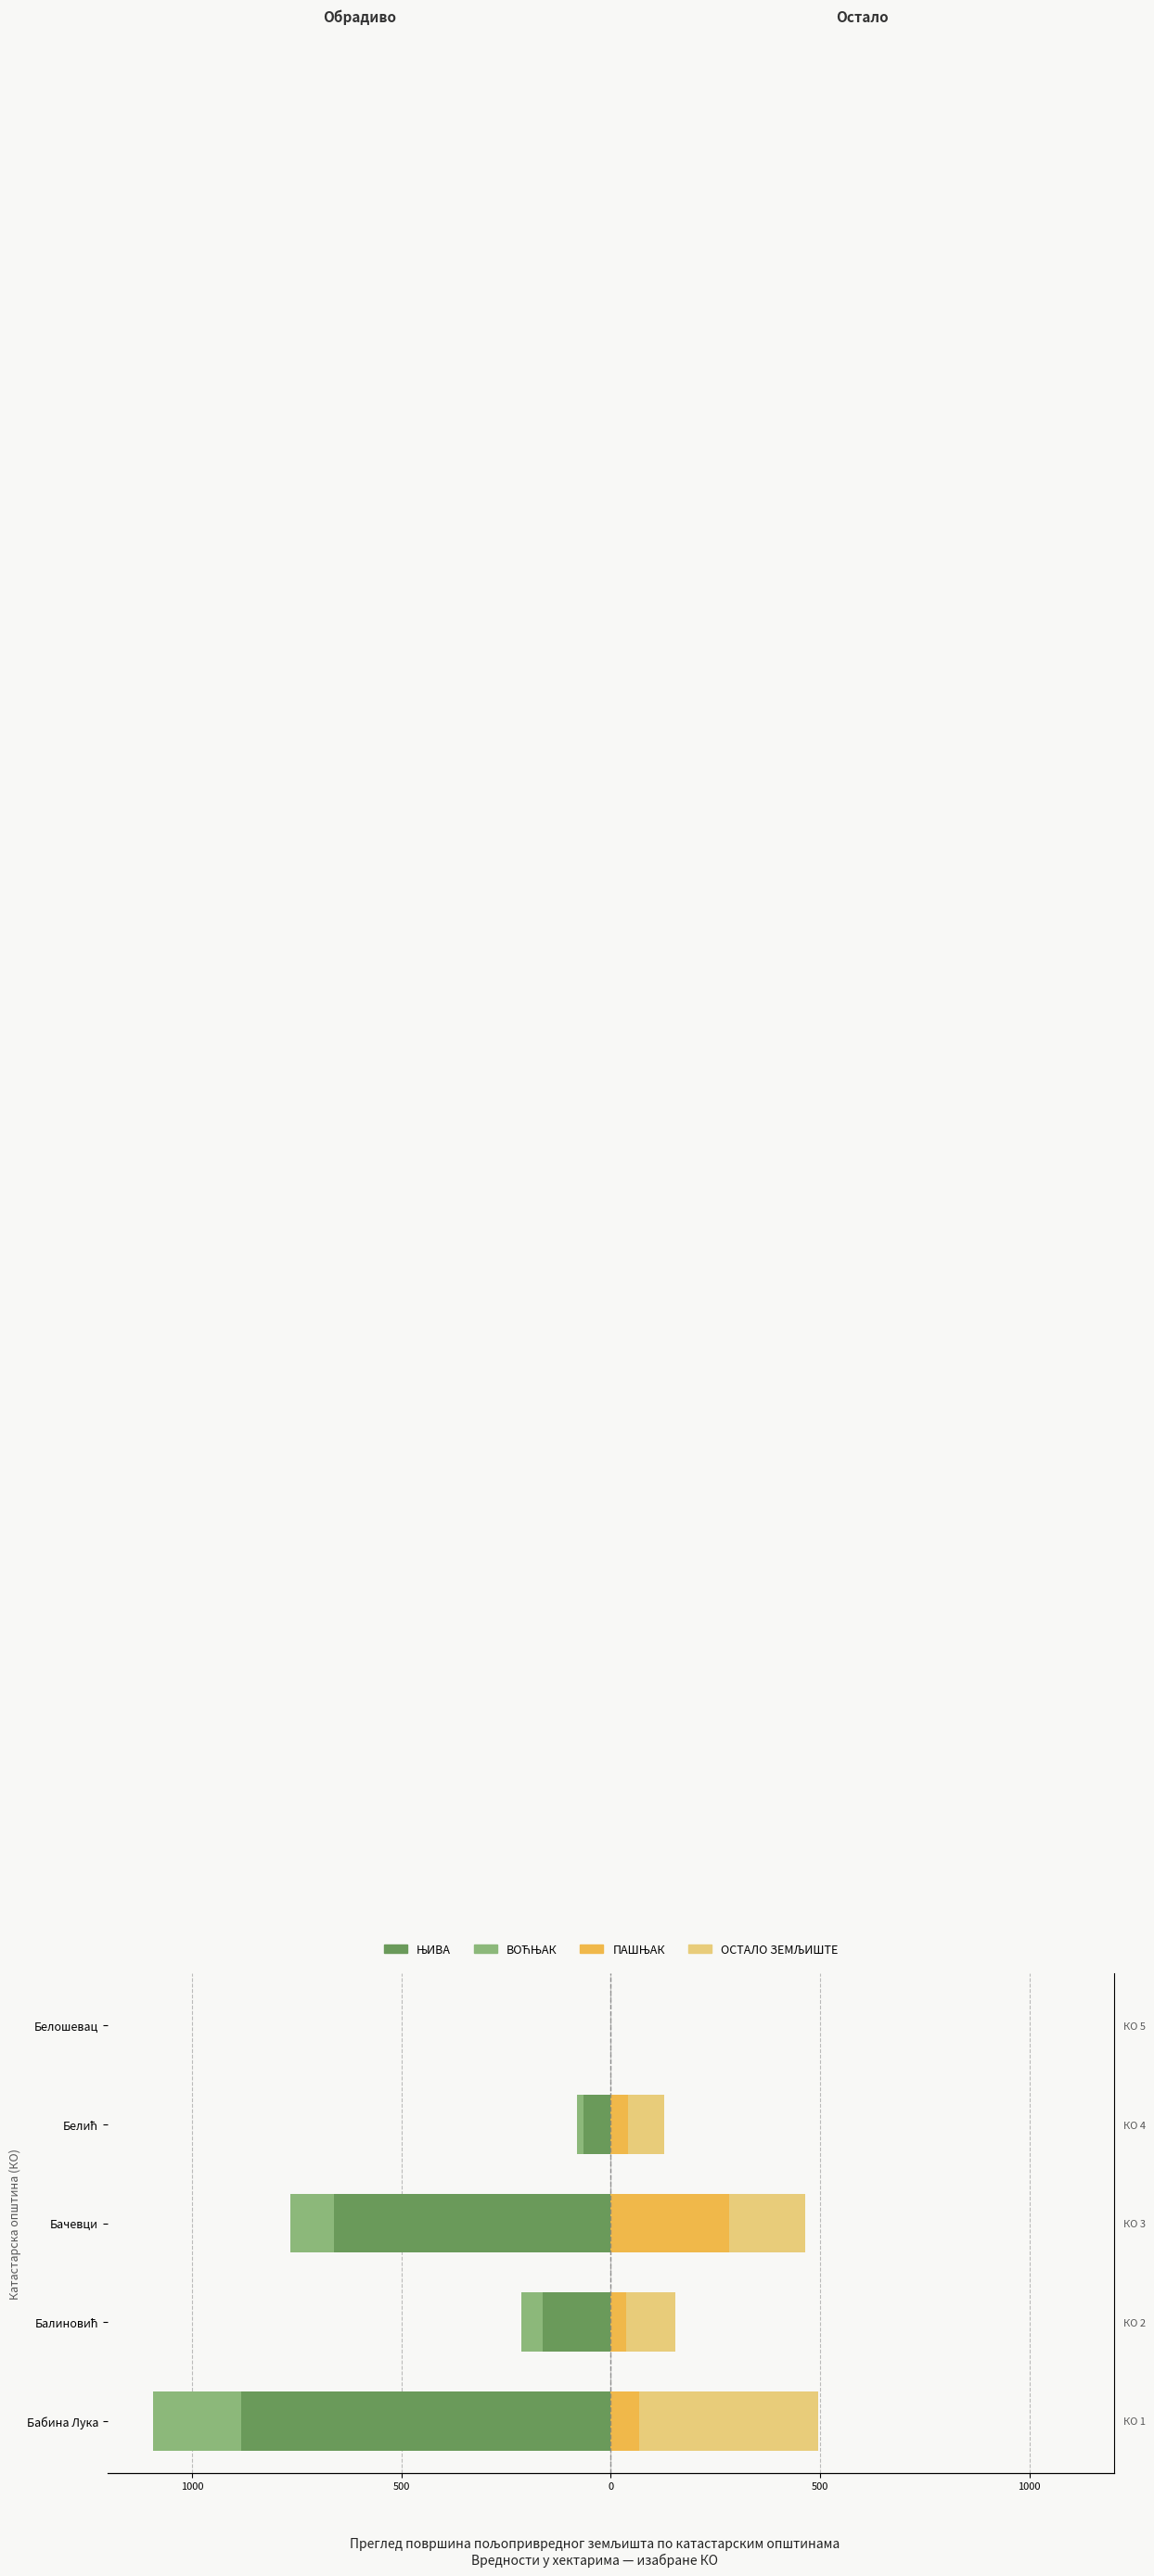

Between Бачевци and Белошевац, which series saw the biggest shift?

ЊИВА